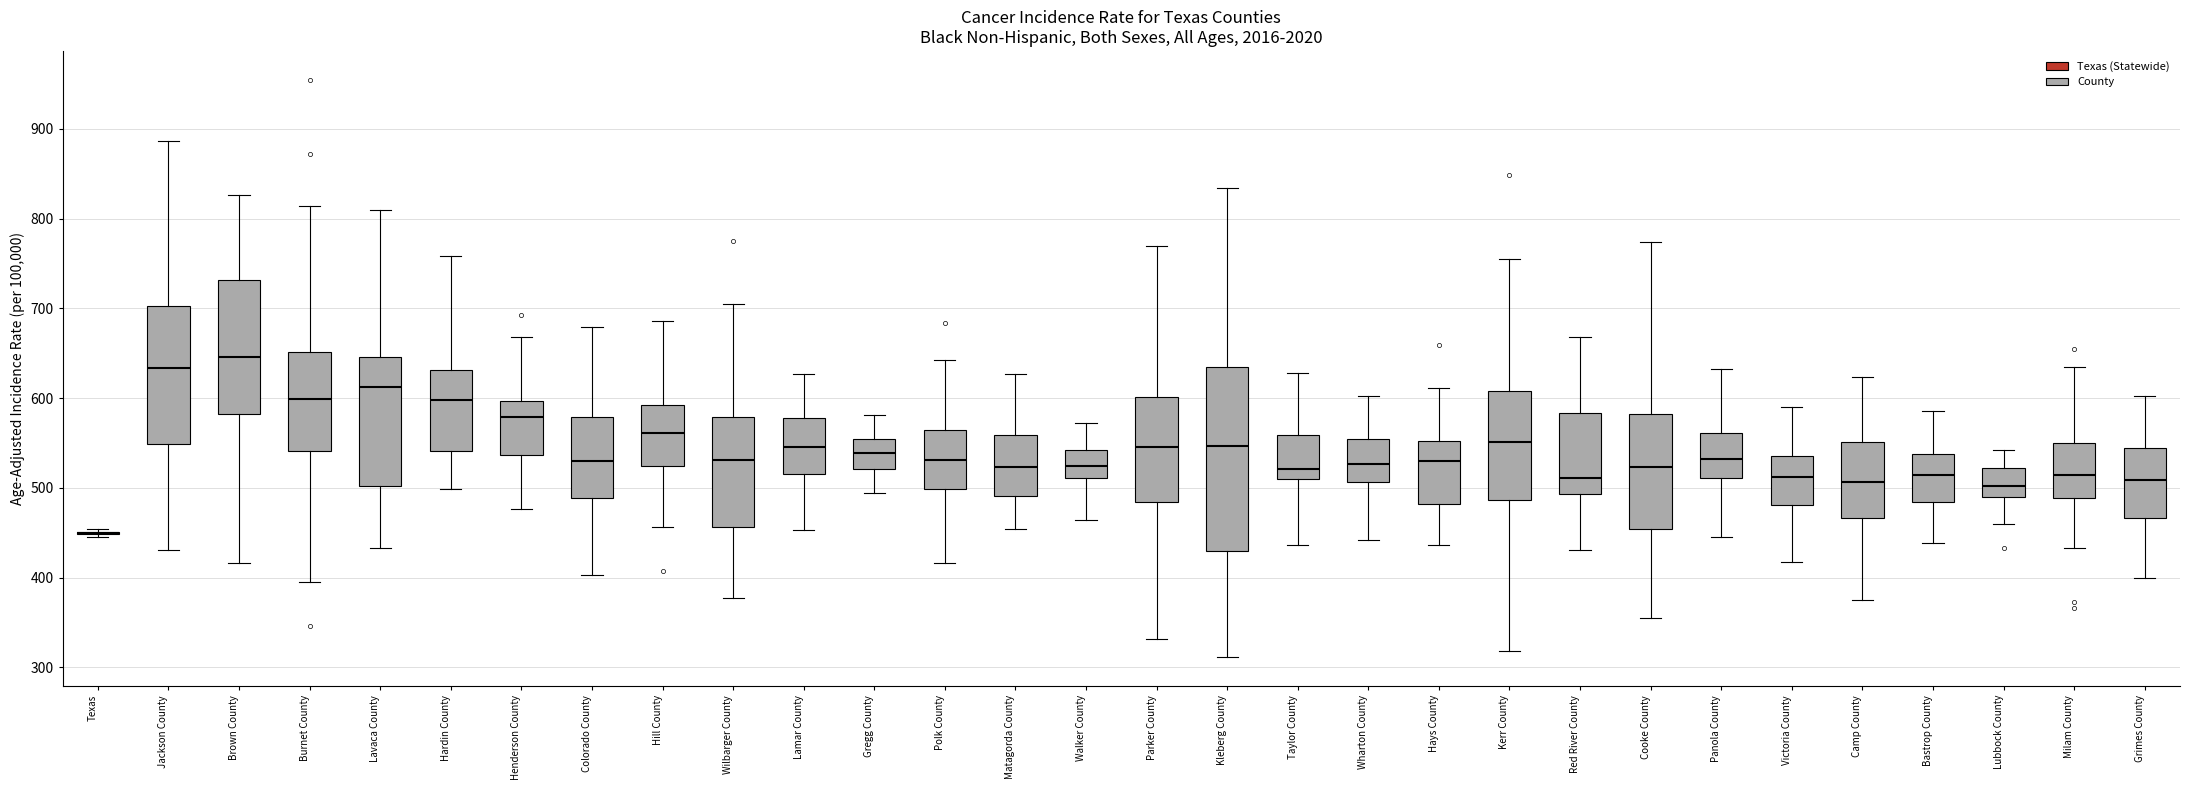

Reading left to right, read every box against the y-axis: the position of its median line, the range the box covers, and the ends of its whiskers. The values are not printed on the chart, so give them approximately, as read against the axis.

Texas: box collapsed to a line at 450, whiskers 450 to 450
Jackson County: median 630, box 550 to 700, whiskers 430 to 890
Brown County: median 650, box 580 to 730, whiskers 420 to 830
Burnet County: median 600, box 540 to 650, whiskers 400 to 810
Lavaca County: median 610, box 500 to 650, whiskers 430 to 810
Hardin County: median 600, box 540 to 630, whiskers 500 to 760
Henderson County: median 580, box 540 to 600, whiskers 480 to 670
Colorado County: median 530, box 490 to 580, whiskers 400 to 680
Hill County: median 560, box 520 to 590, whiskers 460 to 690
Wilbarger County: median 530, box 460 to 580, whiskers 380 to 710
Lamar County: median 550, box 520 to 580, whiskers 450 to 630
Gregg County: median 540, box 520 to 550, whiskers 490 to 580
Polk County: median 530, box 500 to 560, whiskers 420 to 640
Matagorda County: median 520, box 490 to 560, whiskers 450 to 630
Walker County: median 520, box 510 to 540, whiskers 460 to 570
Parker County: median 550, box 480 to 600, whiskers 330 to 770
Kleberg County: median 550, box 430 to 640, whiskers 310 to 830
Taylor County: median 520, box 510 to 560, whiskers 440 to 630
Wharton County: median 530, box 510 to 550, whiskers 440 to 600
Hays County: median 530, box 480 to 550, whiskers 440 to 610
Kerr County: median 550, box 490 to 610, whiskers 320 to 750
Red River County: median 510, box 490 to 580, whiskers 430 to 670
Cooke County: median 520, box 450 to 580, whiskers 360 to 770
Panola County: median 530, box 510 to 560, whiskers 450 to 630
Victoria County: median 510, box 480 to 540, whiskers 420 to 590
Camp County: median 510, box 470 to 550, whiskers 380 to 620
Bastrop County: median 510, box 480 to 540, whiskers 440 to 590
Lubbock County: median 500, box 490 to 520, whiskers 460 to 540
Milam County: median 510, box 490 to 550, whiskers 430 to 630
Grimes County: median 510, box 470 to 540, whiskers 400 to 600